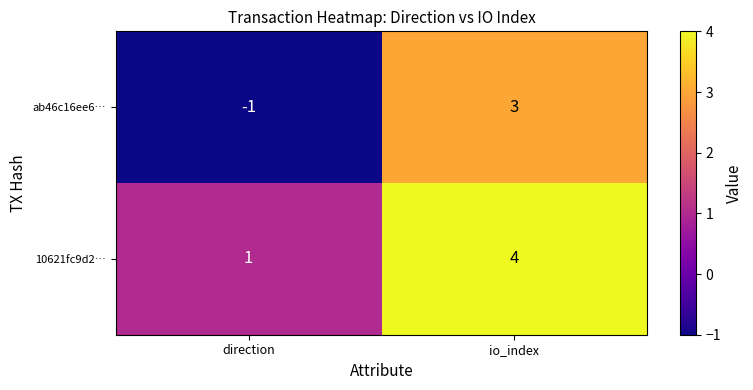

The value of 10621fc9d2… at io_index is 4. True or false?

True